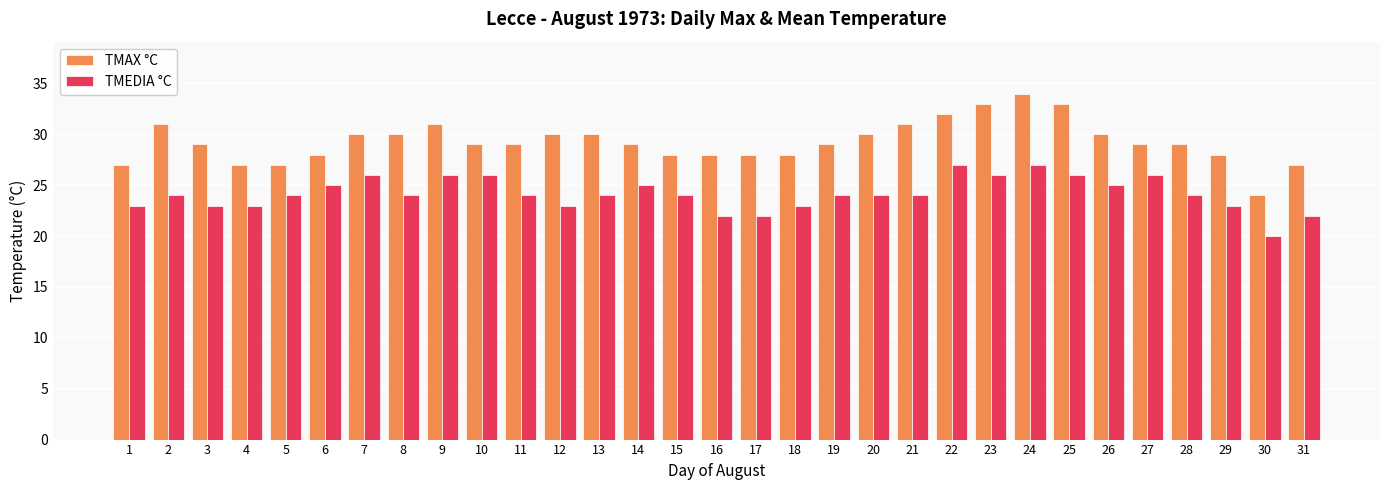

Rank the series at 12 from highest to lowest value.

TMAX °C, TMEDIA °C